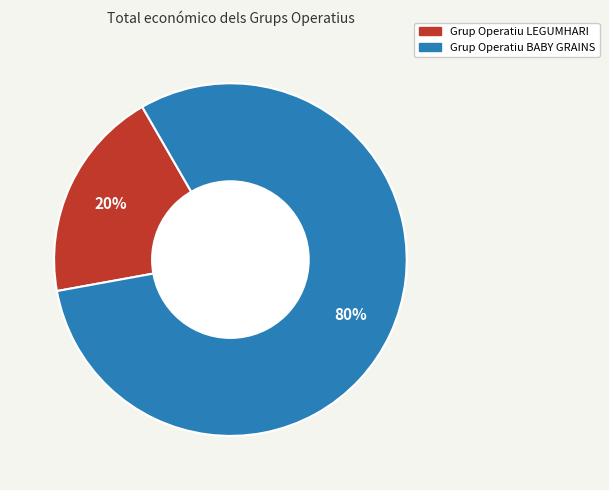

Count the number of slices in the pie.

2